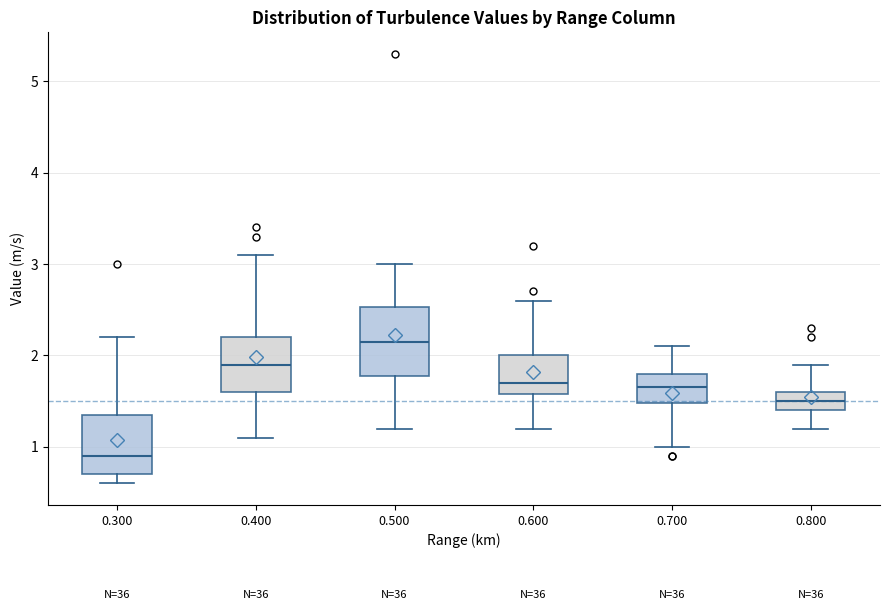

Which box's median line is the lowest?

0.300